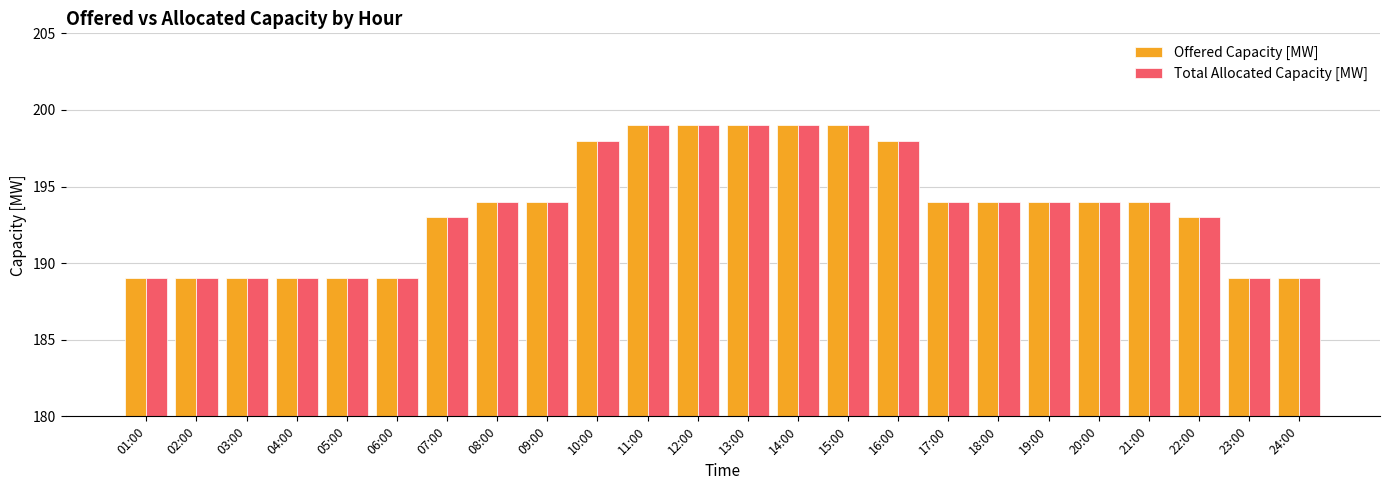

What is the total value across all series at 10:00?

396